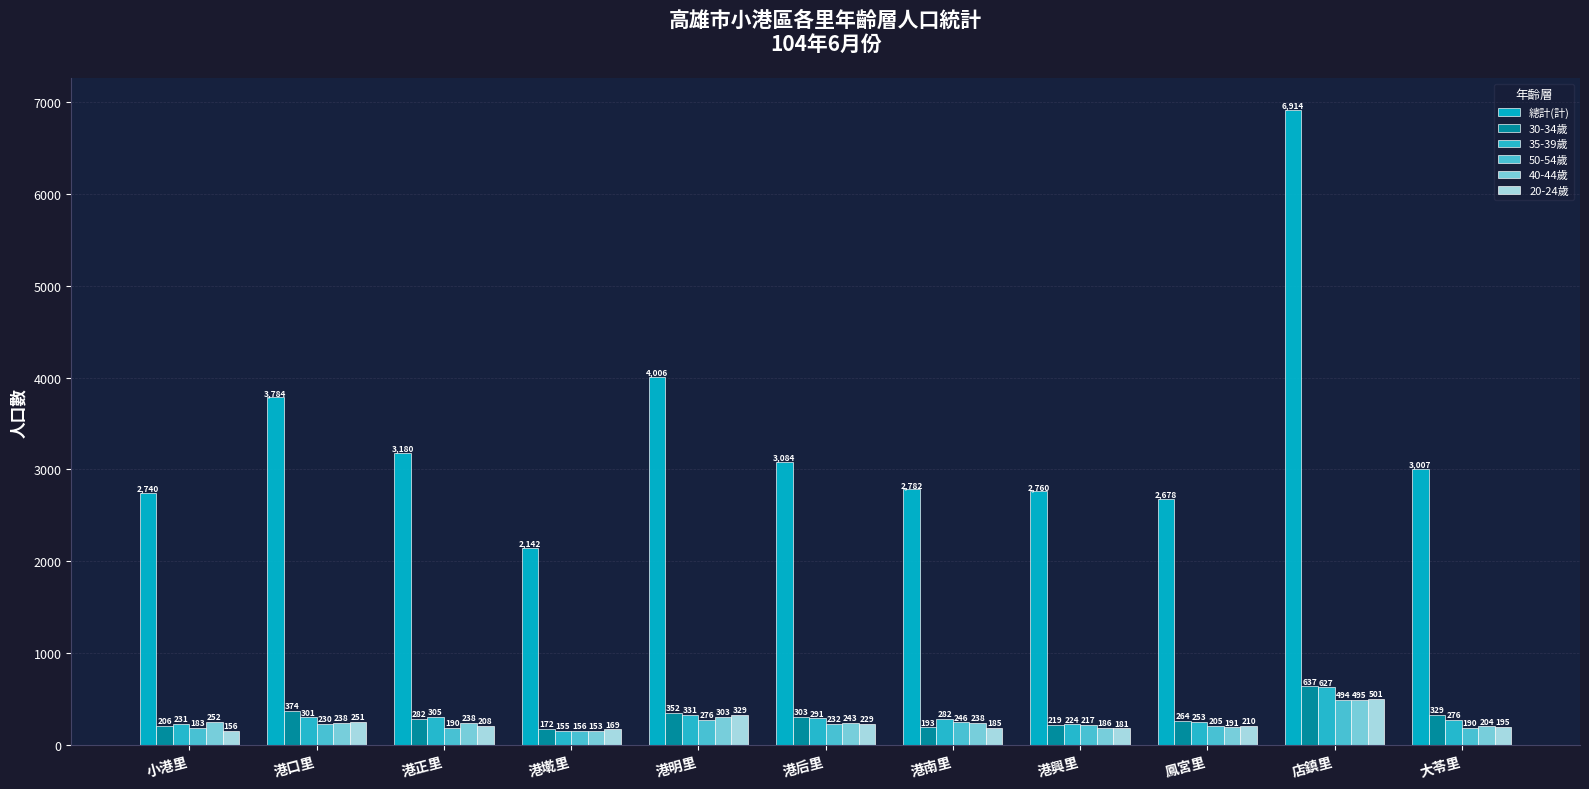

What is the total value across all series at 港正里?

4403